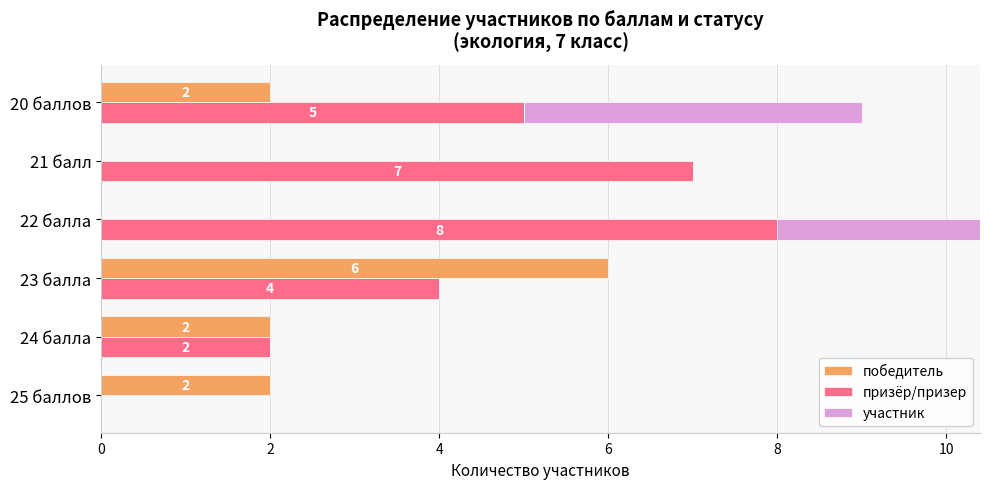

Between 24 балла and 21 балл, which series saw the biggest shift?

призёр/призер